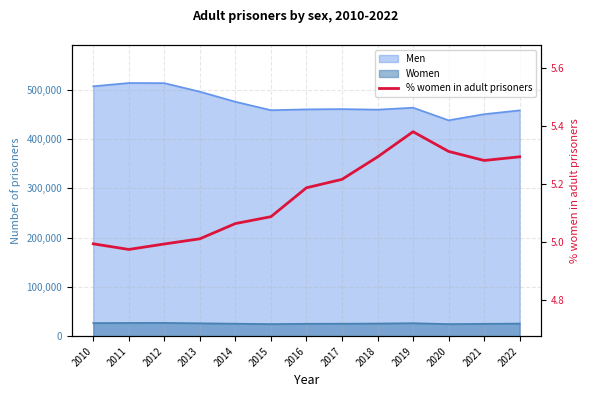

What is the value of the 13th point from the left?

5.3